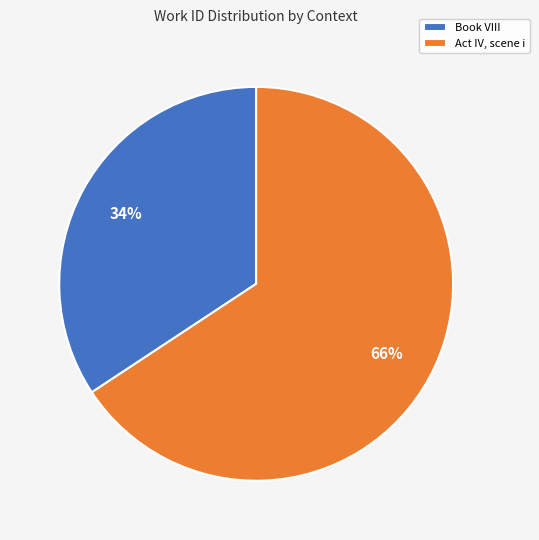

How many segments does this pie chart have?

2